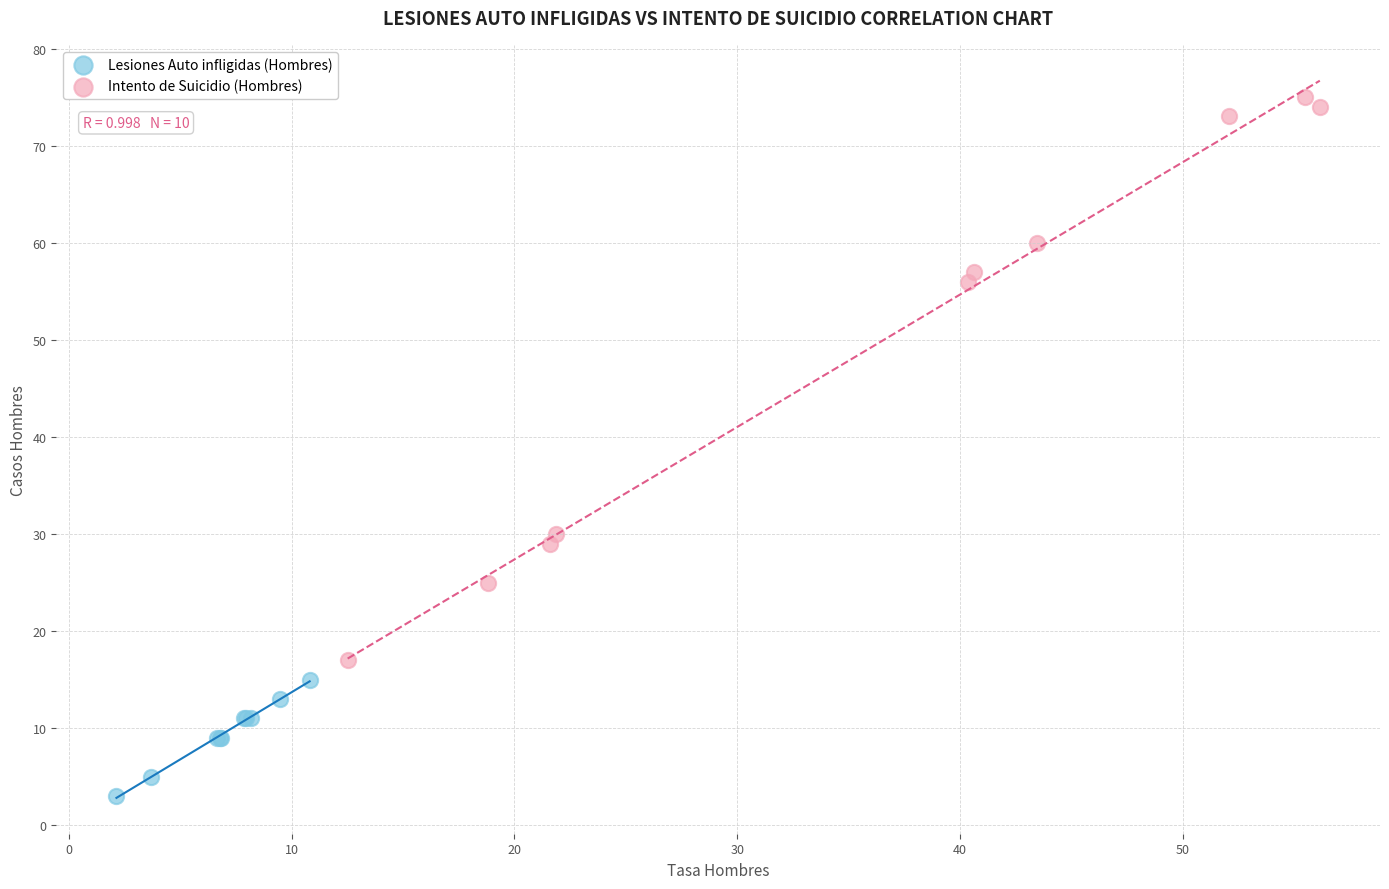

Which series contains the highest Y value?

Intento de Suicidio (Hombres)